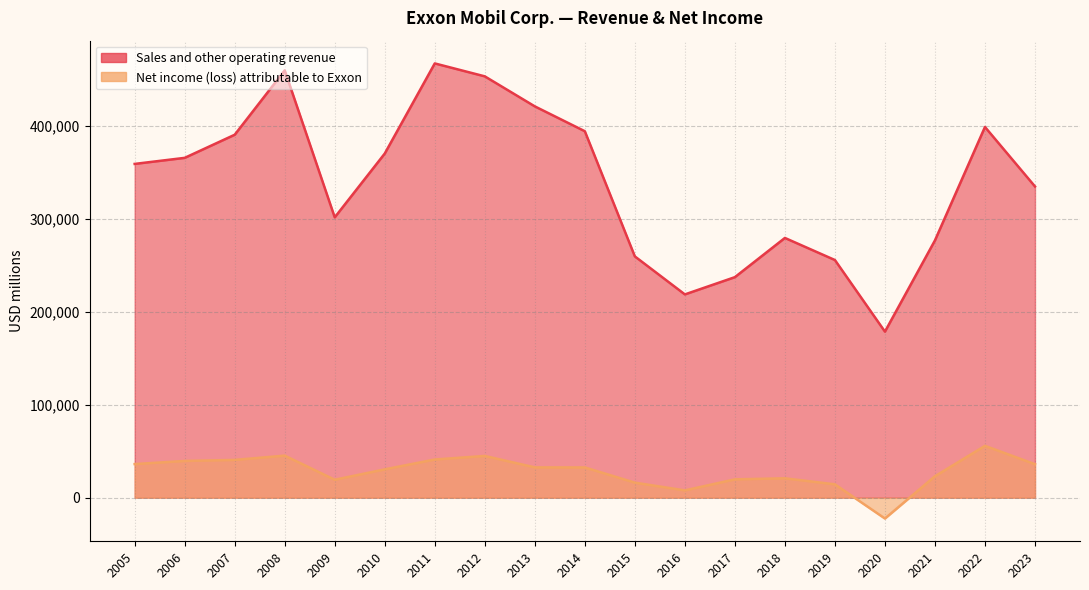

Where is Net income (loss) attributable to Exxon nearest to the value 16650?

2015